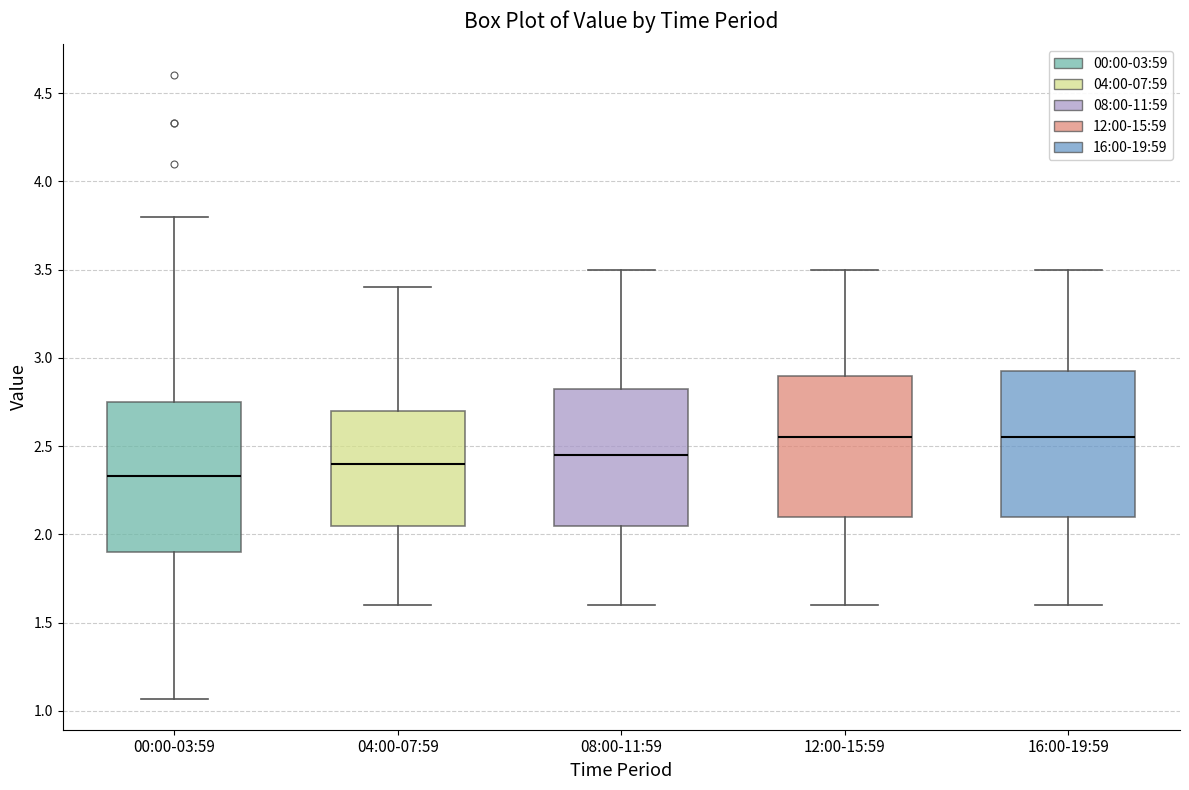

Which box has the lowest median line?

00:00-03:59